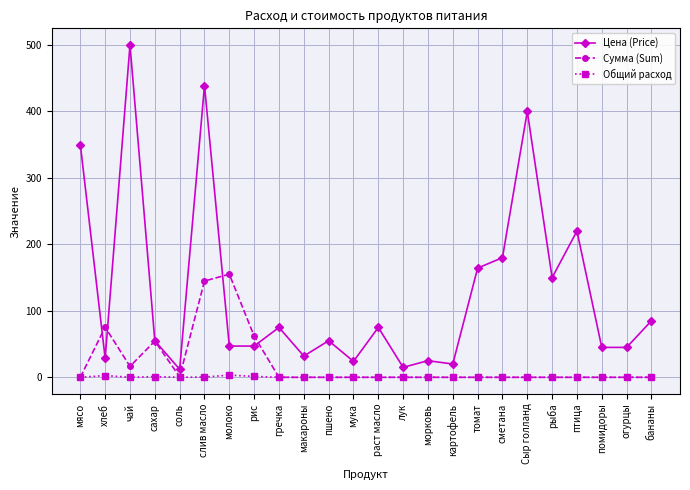

Where is the first local minimum for Сумма (Sum)?

чай